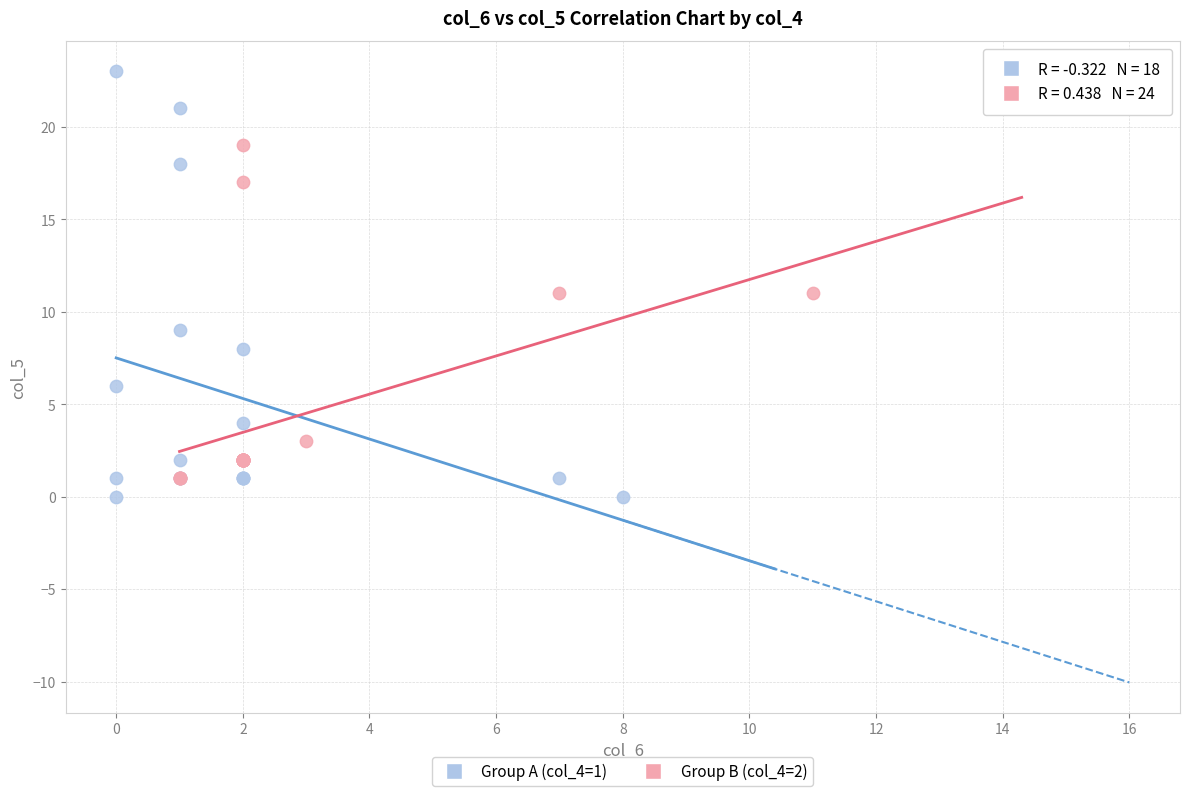

Which series reaches the minimum Y coordinate?

Group A (col_4=1)